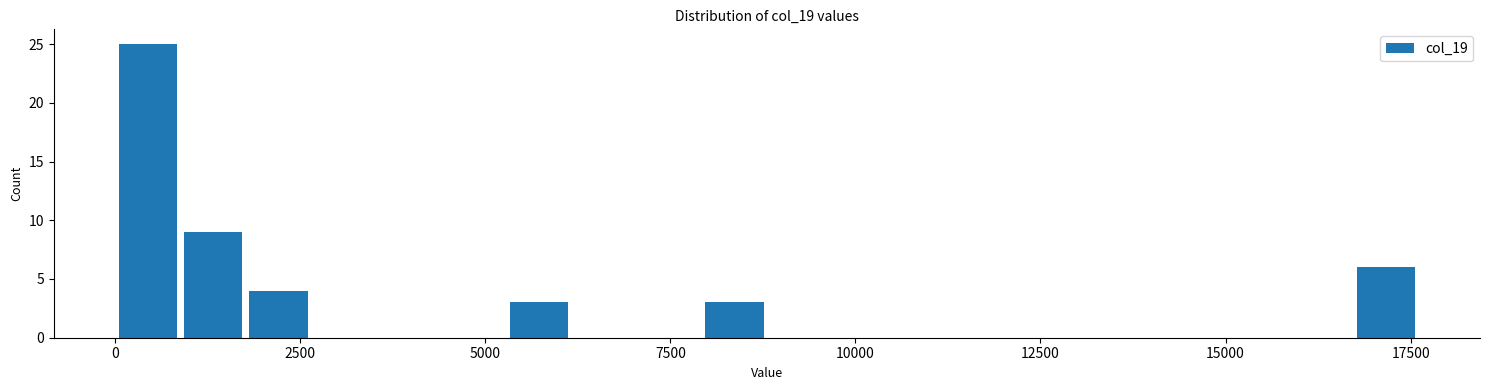

Around what value on the x-axis is the tallest bar? Give the approximate position of its centre, as read against the axis.

500